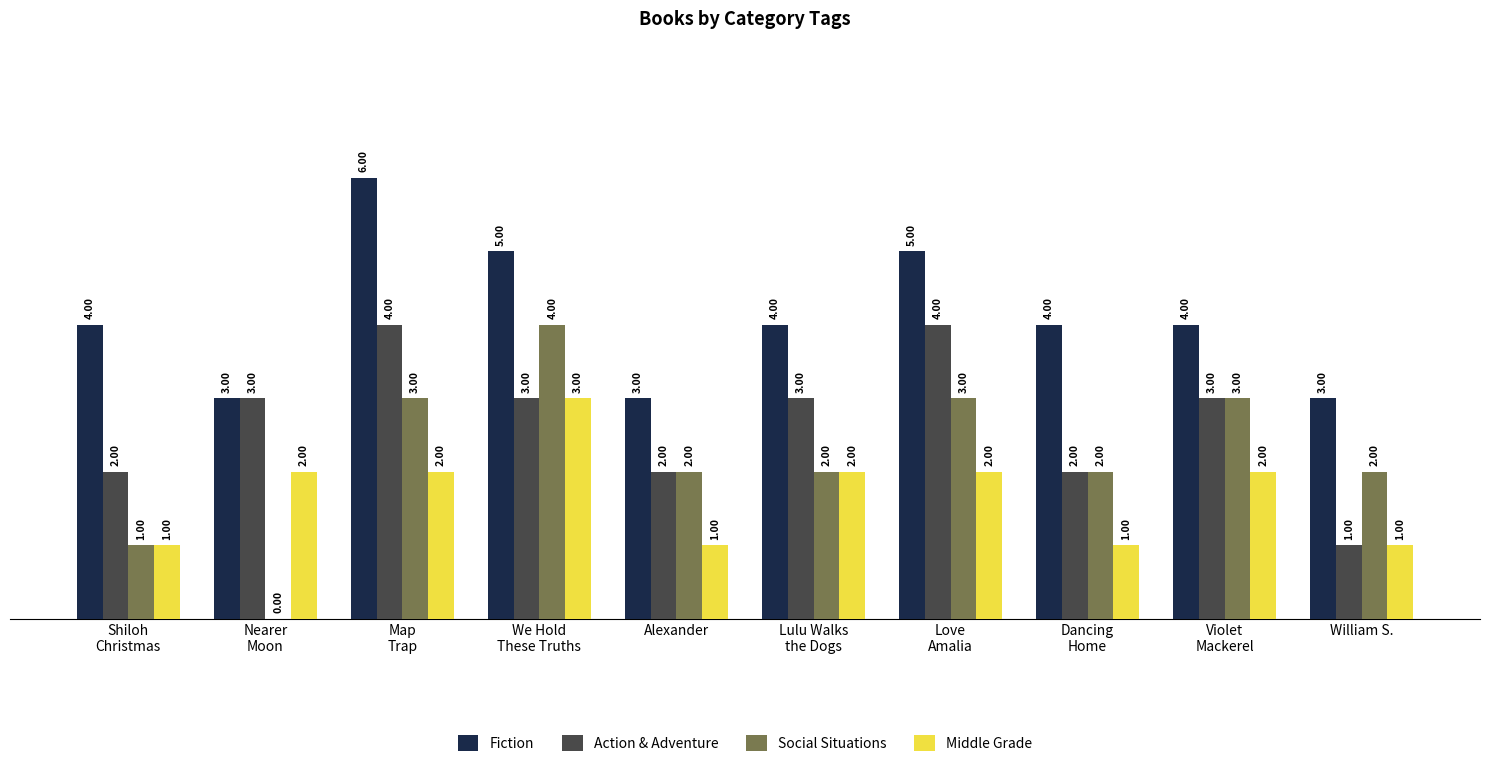

What is the sum of all Social Situations values?

22